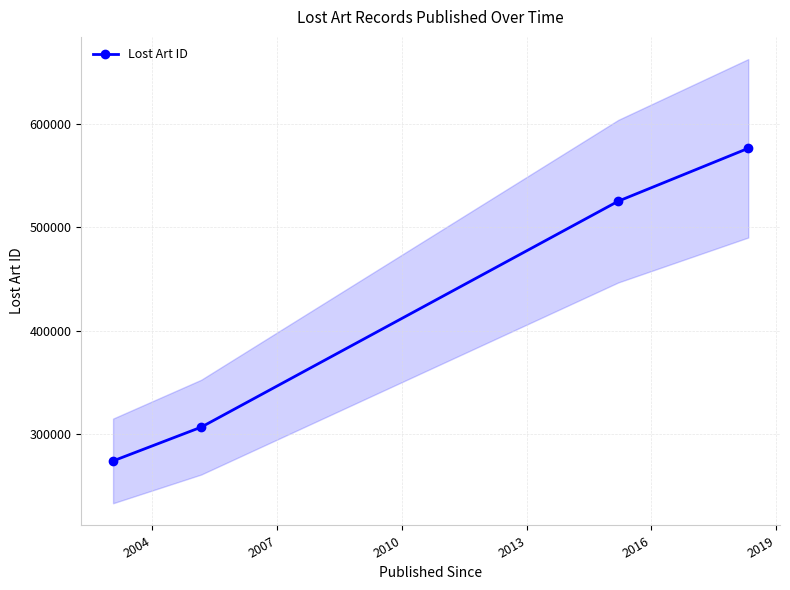

Reading right to left, extract all data points from this chart.

576718	525486	306330	273583